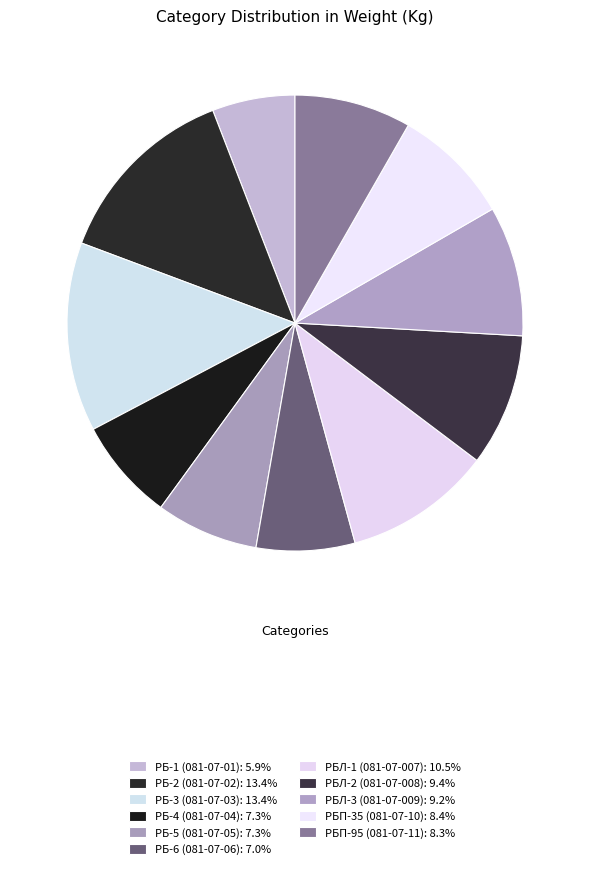

To the nearest percent, what is the average slice percentage?

9%